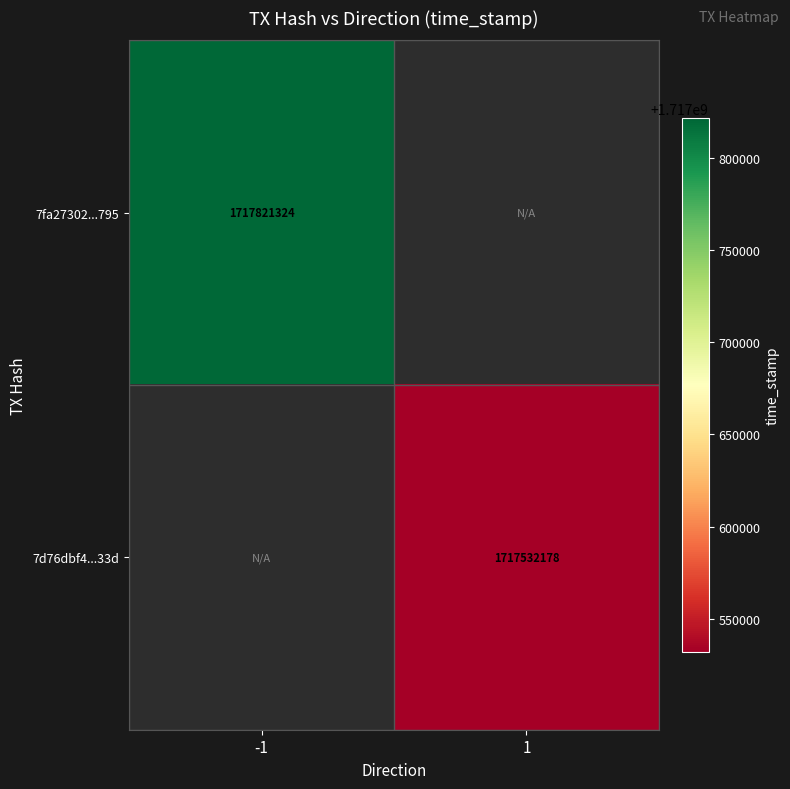

The 7fa27302...795 series shows 1717821324 at -1. True or false?

True